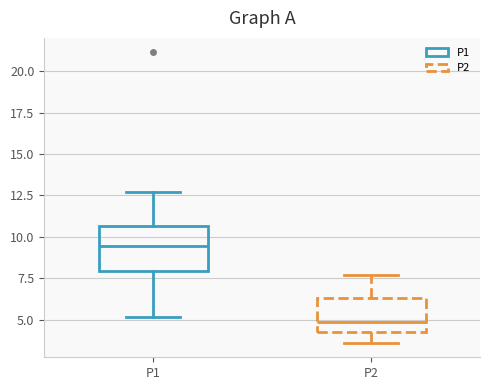

Which box is the tallest, from its lower edge to its upper edge?

P1